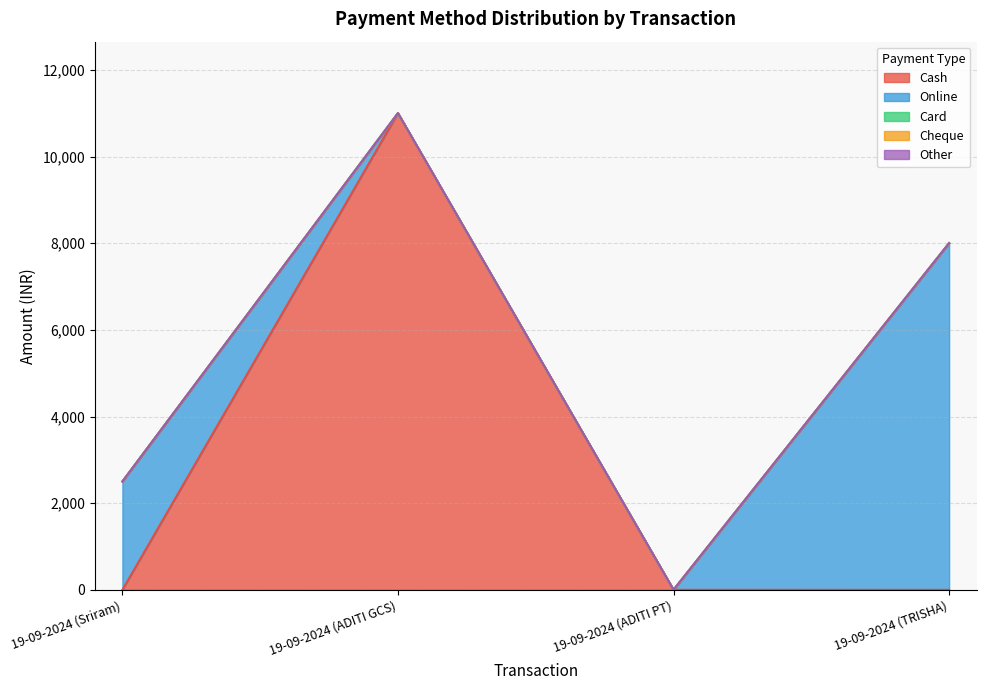

Is the value of Card at 19-09-2024 (TRISHA) greater than the value of Cash at 19-09-2024 (ADITI GCS)?

No